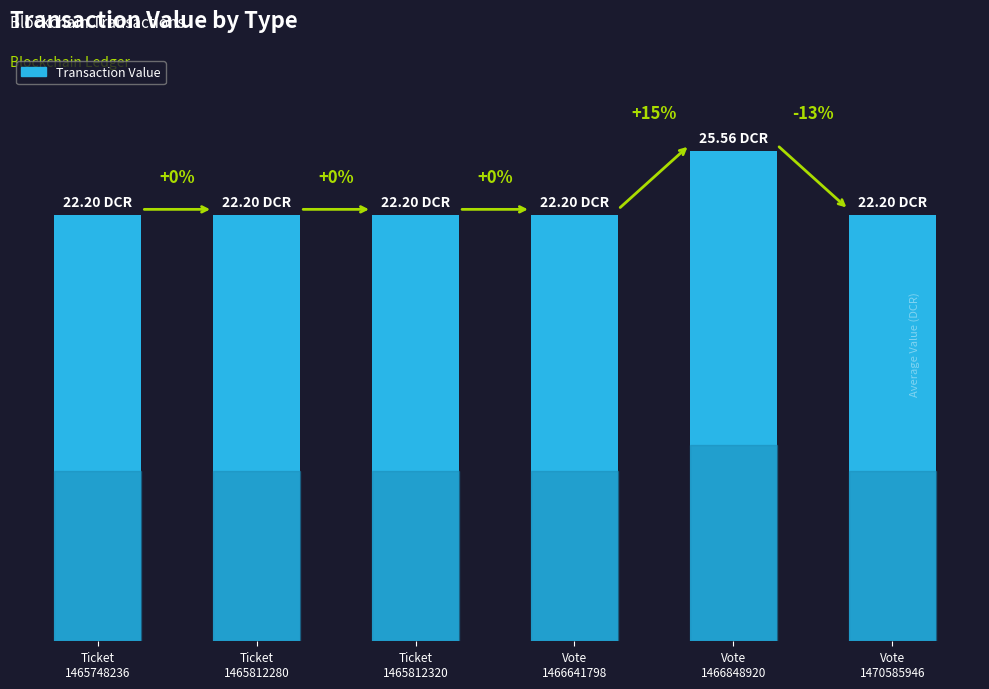

Rank the categories by value from highest to lowest.

Vote
1466848920, Ticket
1465748236, Ticket
1465812280, Ticket
1465812320, Vote
1466641798, Vote
1470585946